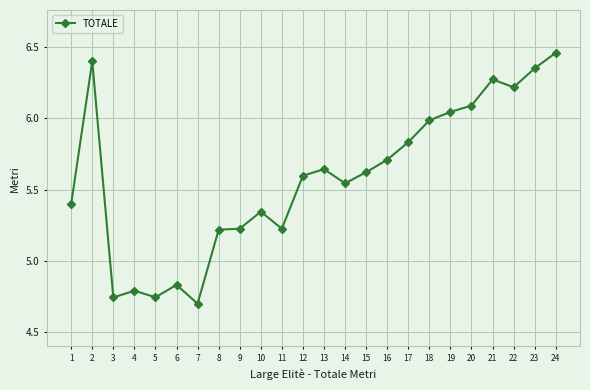

Which label corresponds to the largest value in the chart?

24